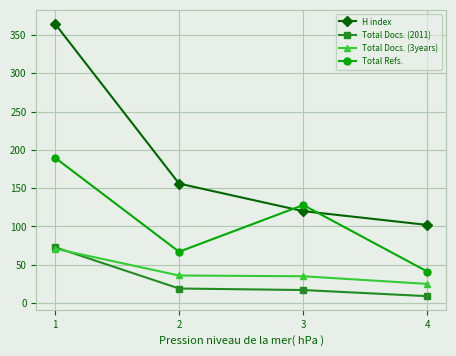

How many data points in Total Docs. (2011) are less than 19?

2